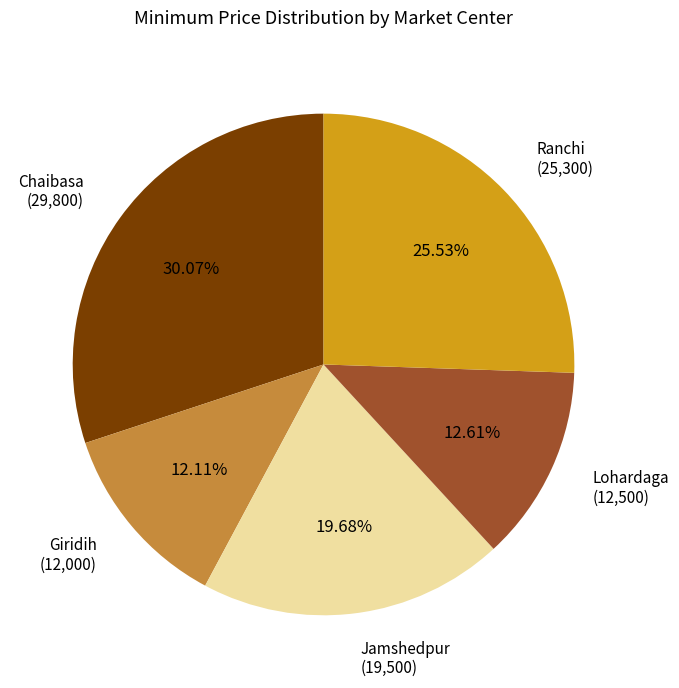

Is there a majority slice in this chart?

No